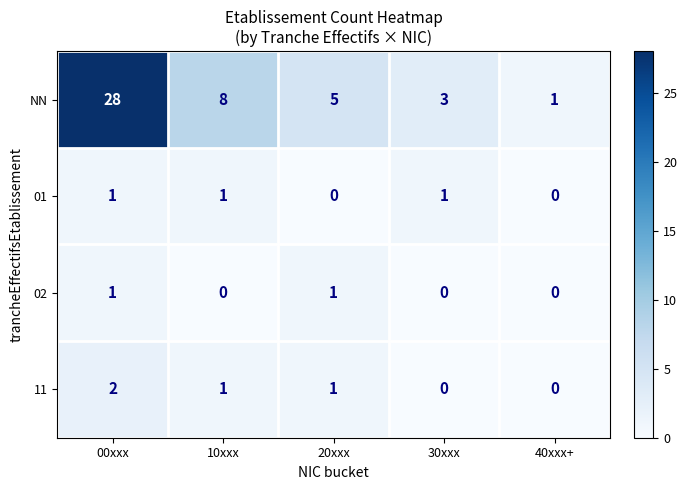

Count the 02 values in the range 0 to 1.

5